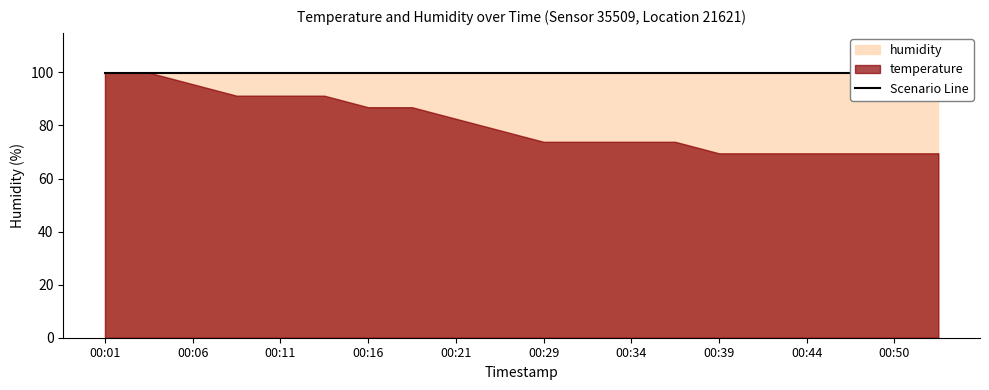

True or false: temperature has more than 1 interior local peaks.

False